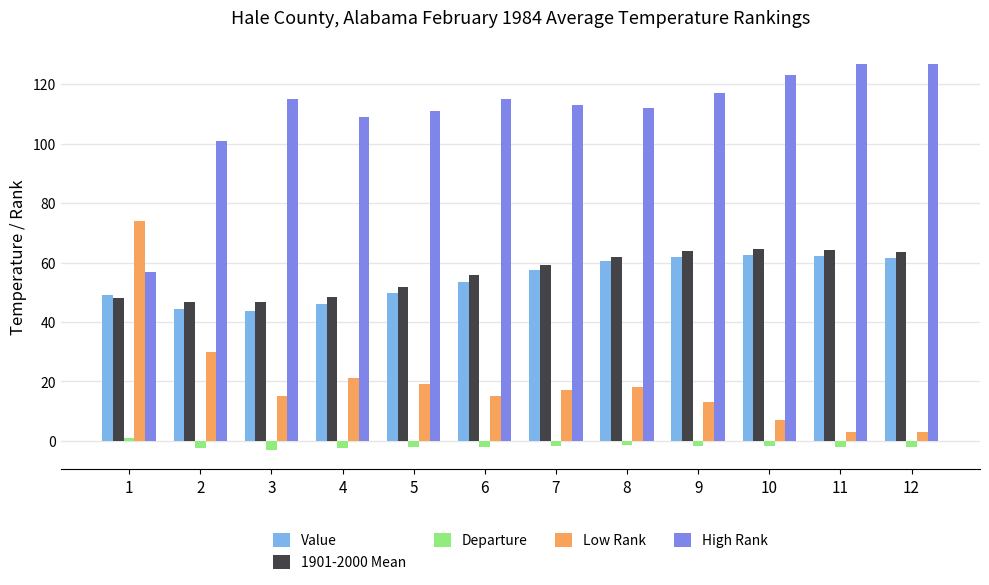

At how many categories does at least one series exceed 8?

12